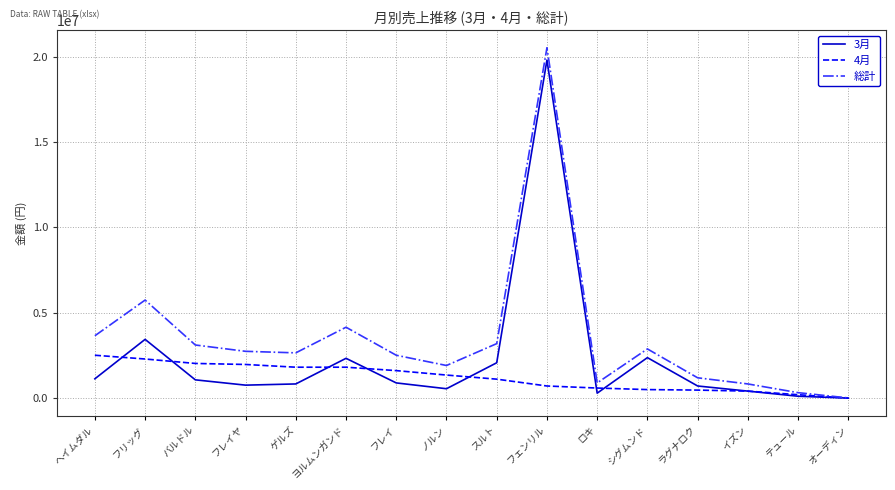

What is the greatest value displayed?

20520000